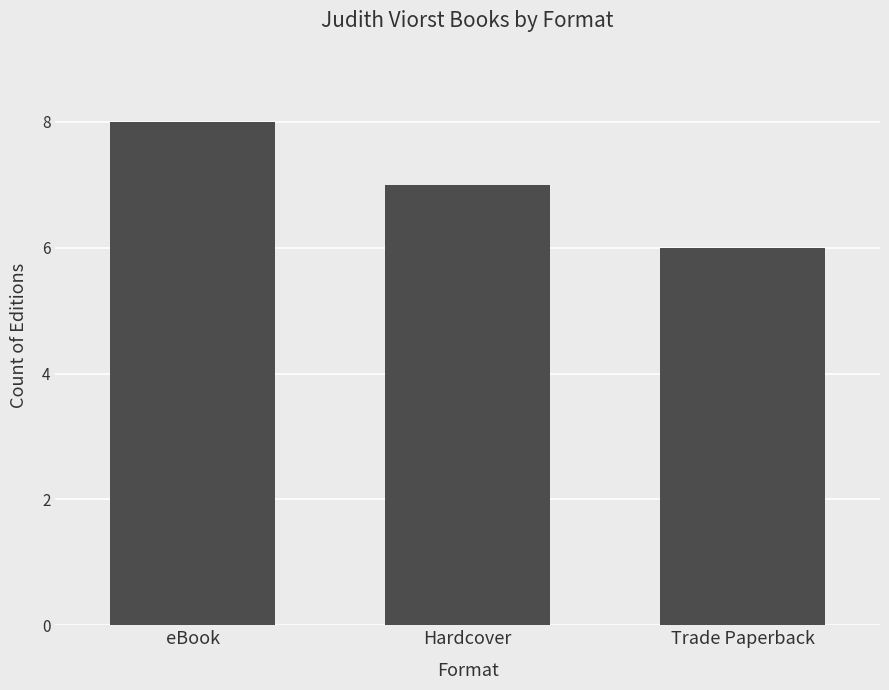

At which category does the chart reach its peak across all series?

eBook